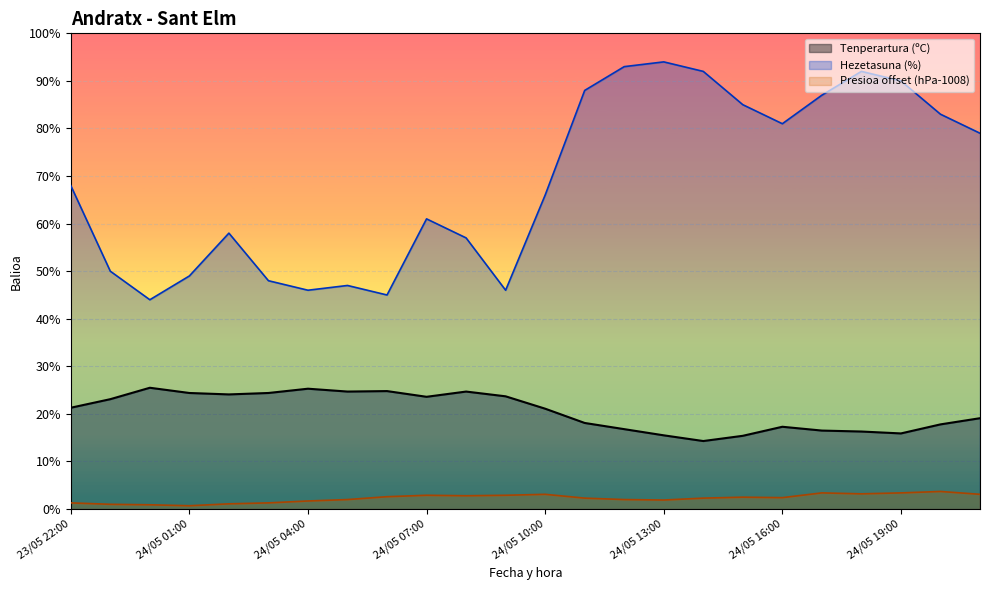

Reading right to left, extract all data points from this chart.

Tenperartura (ºC): 19.1	17.8	15.9	16.3	16.5	17.3	15.4	14.3	15.5	16.8	18.1	21.1	23.7	24.7	23.6	24.8	24.7	25.3	24.4	24.1	24.4	25.5	23.1	21.3
Hezetasuna (%): 79.0	83.0	90.0	92.0	87.0	81.0	85.0	92.0	94.0	93.0	88.0	66.0	46.0	57.0	61.0	45.0	47.0	46.0	48.0	58.0	49.0	44.0	50.0	68.0
Presioa (hPa): 3.1	3.7	3.4	3.2	3.4	2.4	2.5	2.3	1.9	2.0	2.3	3.1	2.9	2.8	2.9	2.6	2.0	1.7	1.3	1.1	0.7	0.9	1.0	1.3